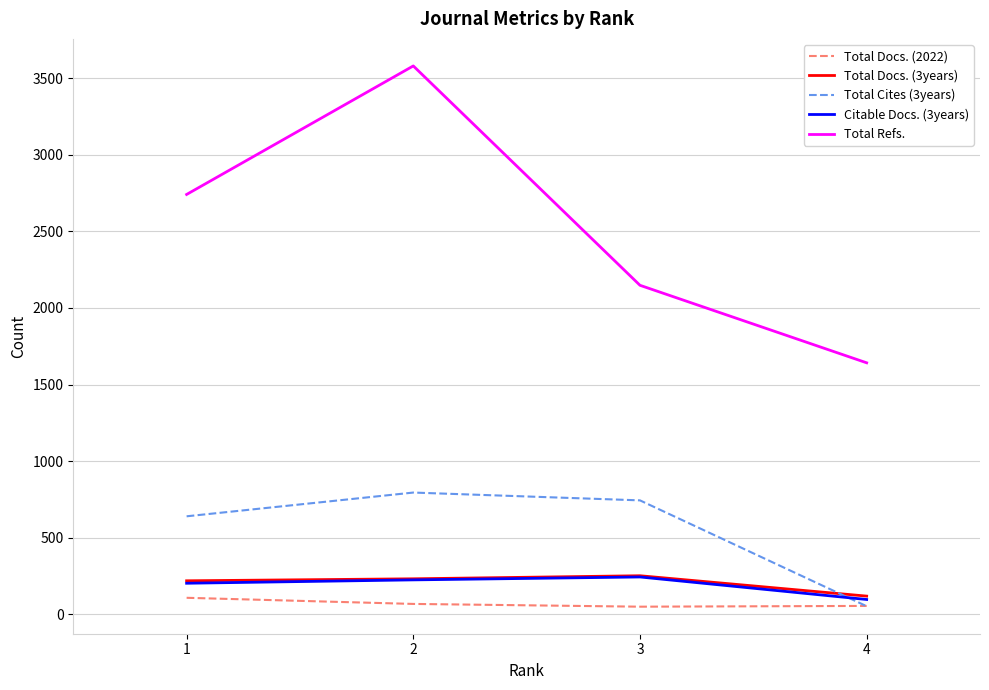

Is the value of Total Docs. (3years) at 4 greater than the value of Total Docs. (2022) at 2?

Yes